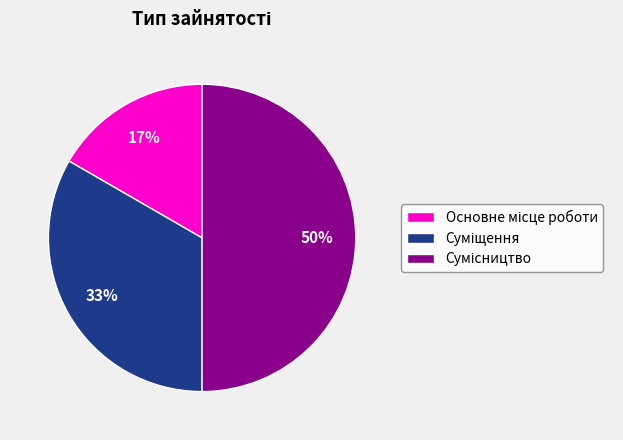

To the nearest percent, what is the difference between the largest and smallest slice percentages?

33%